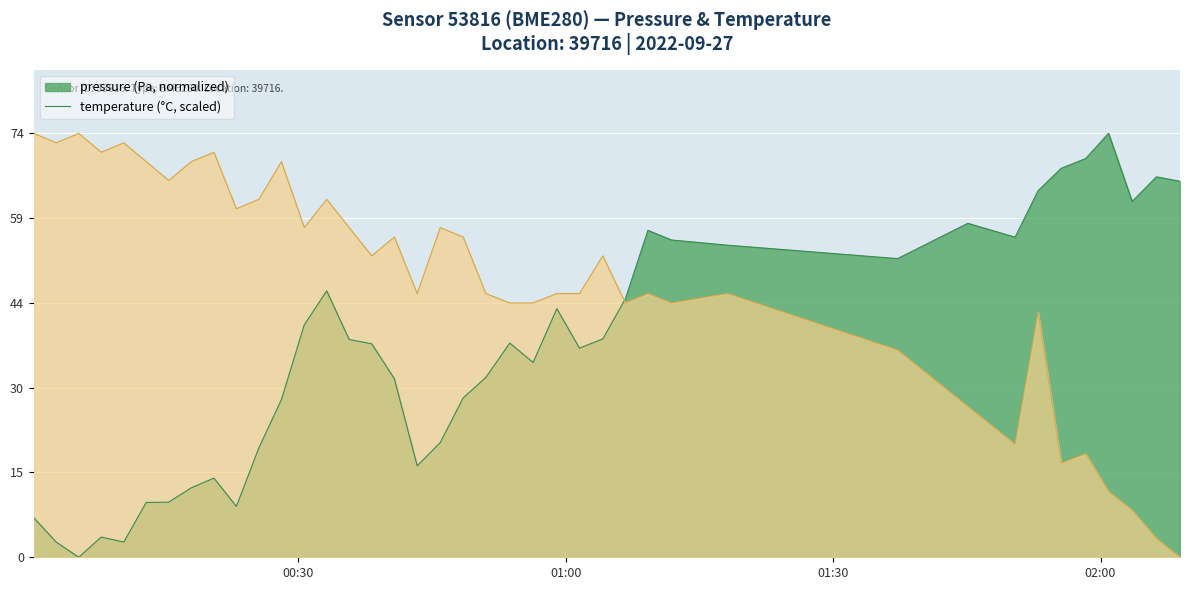

How many data points in temperature are above 52?

20